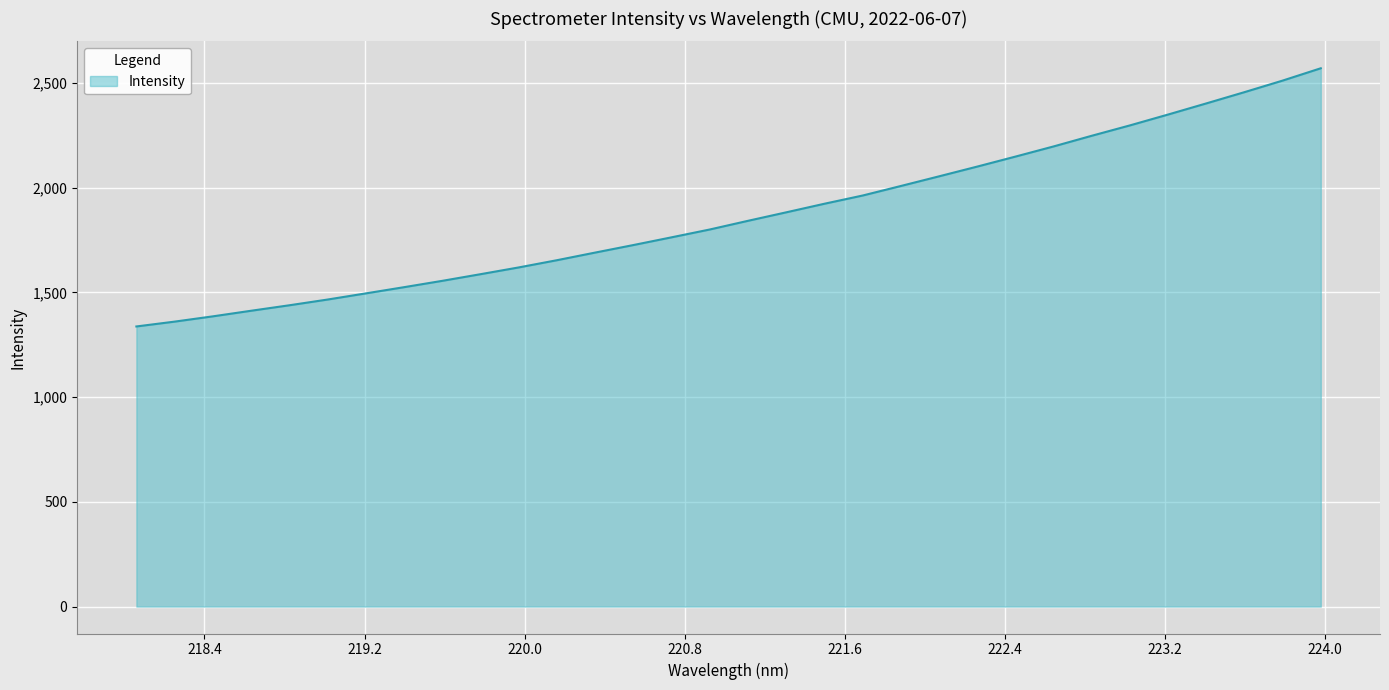

What is the difference between the maximum and minimum values?

1233.1